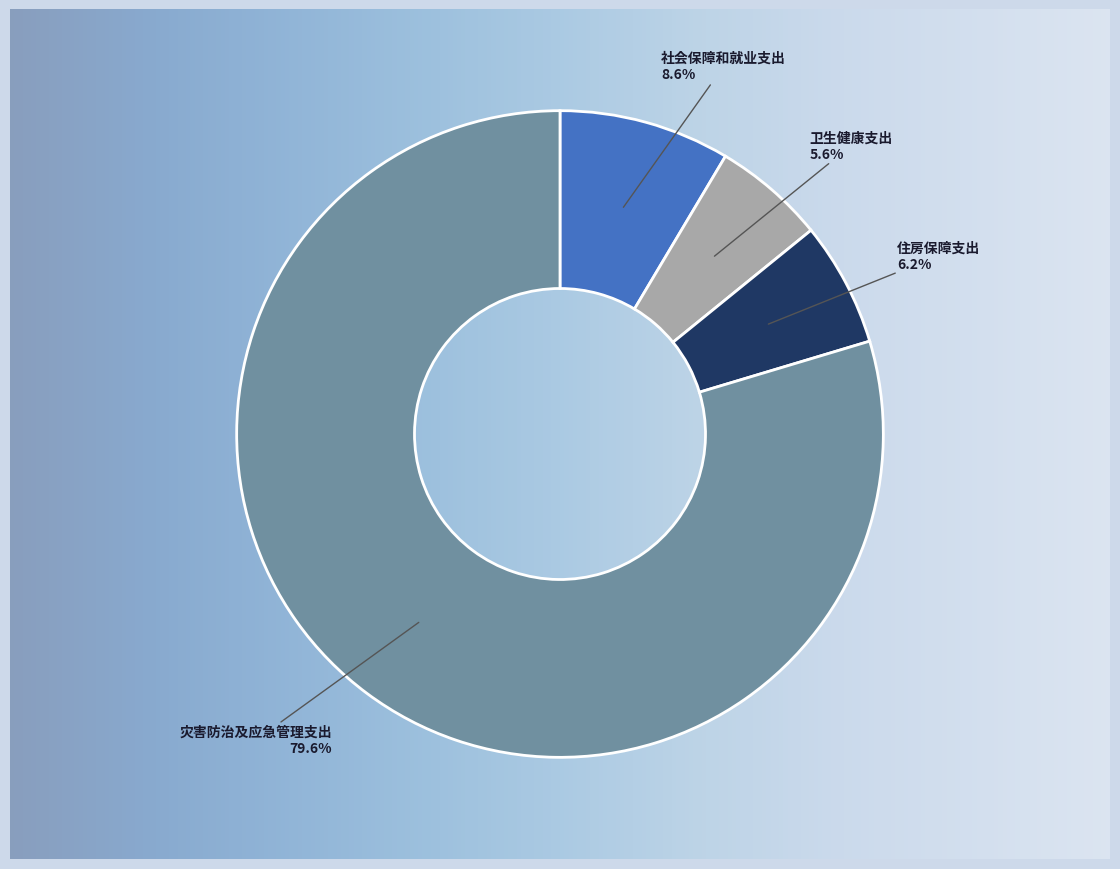

Which slice is the largest?

灾害防治及应急管理支出